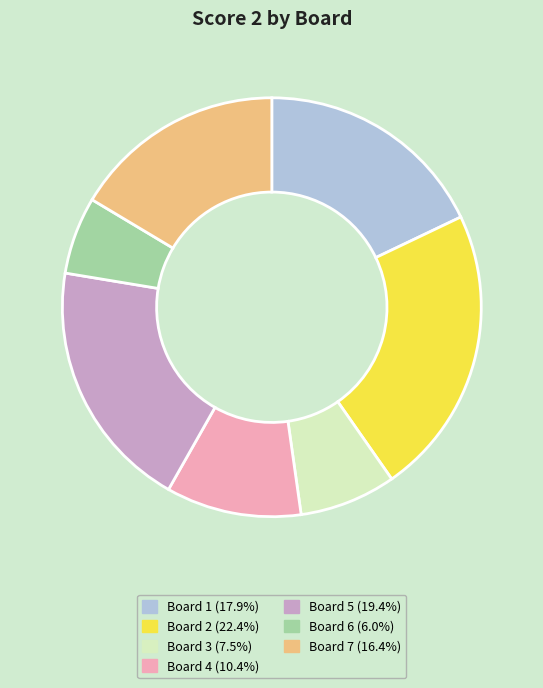

Is the sum of Board 4 and Board 5 greater than half?

No